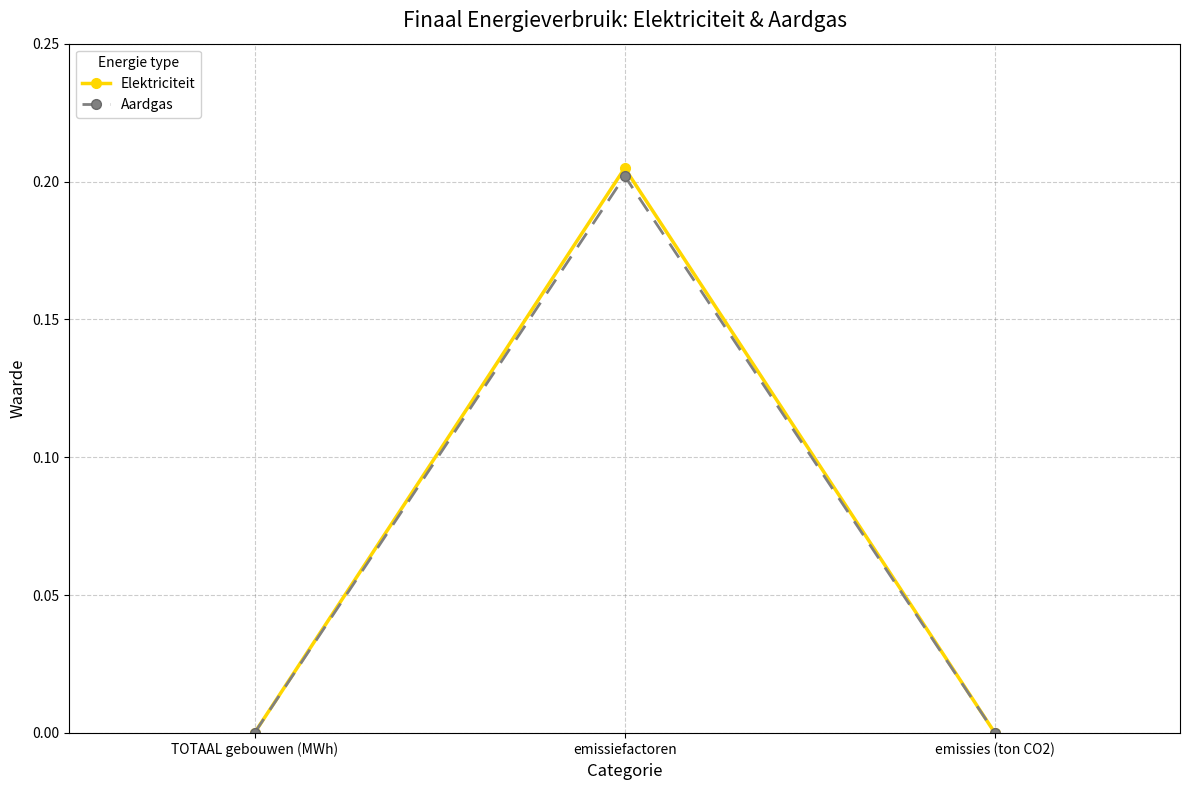

What is the label of the 2nd point from the right?

emissiefactoren